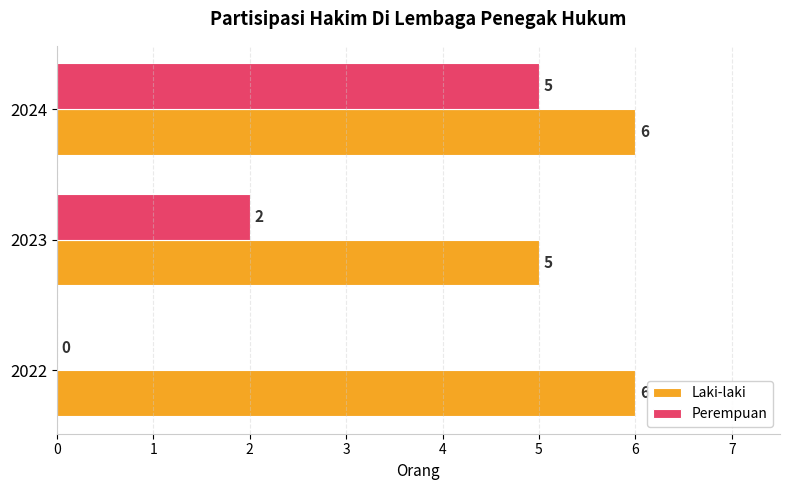

Which series has the largest range (max minus min)?

Perempuan